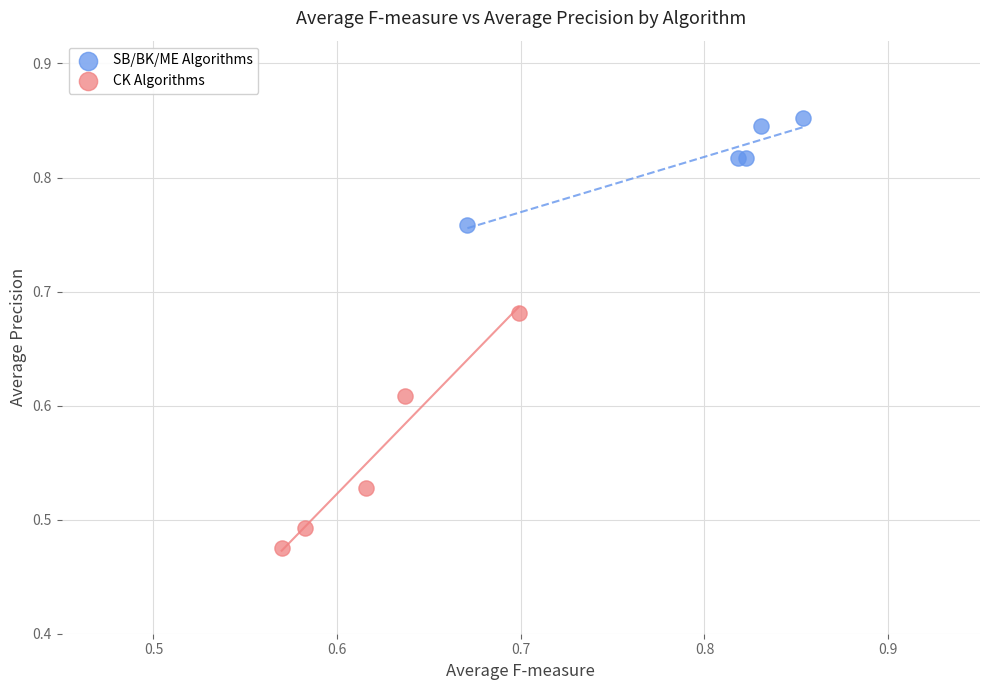

Which series has the largest Y range (max minus min)?

CK Algorithms